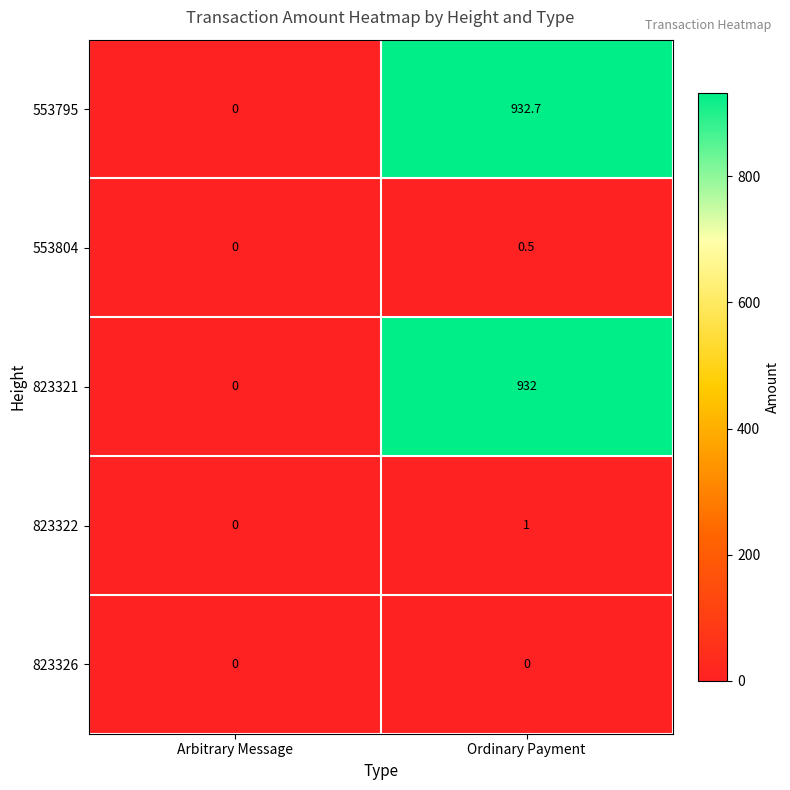

Reading right to left, list all the values displayed in this chart.

553795: 932.7	0.0
553804: 0.5	0.0
823321: 932.0	0.0
823322: 1.0	0.0
823326: 0.0	0.0